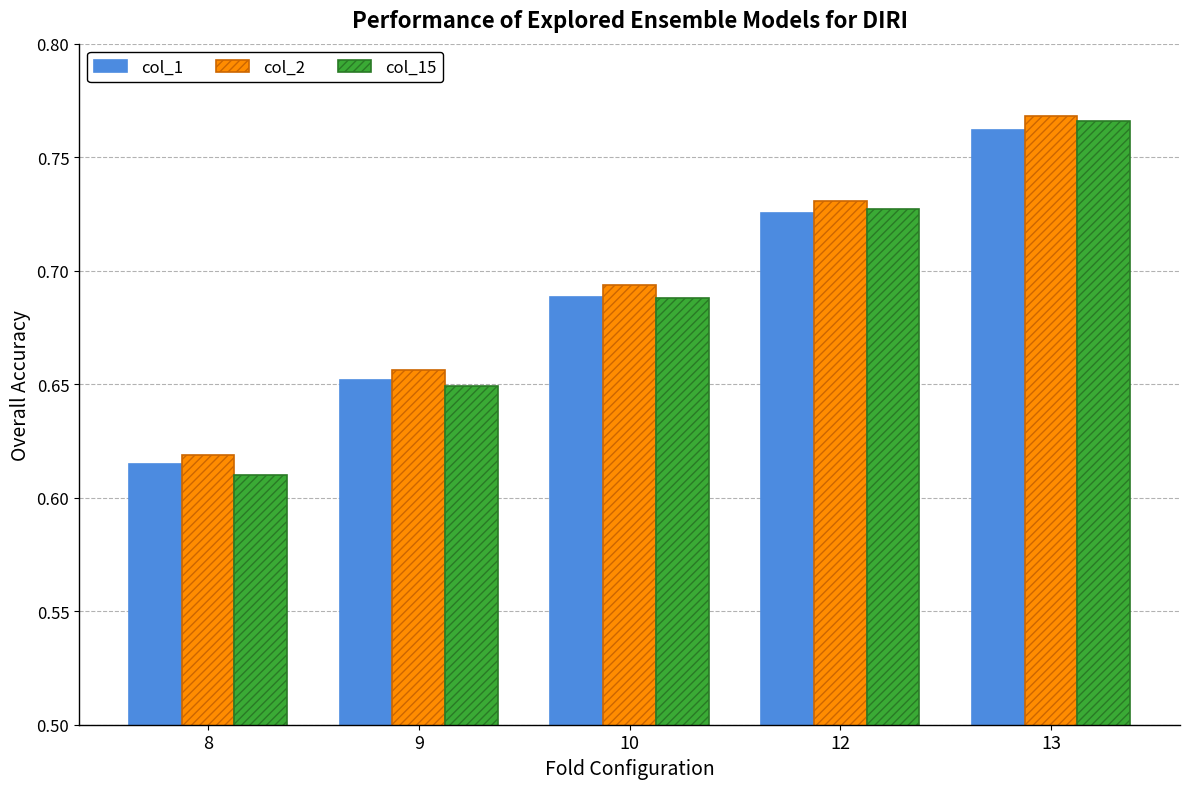

Where is col_2 nearest to the value 0?

8